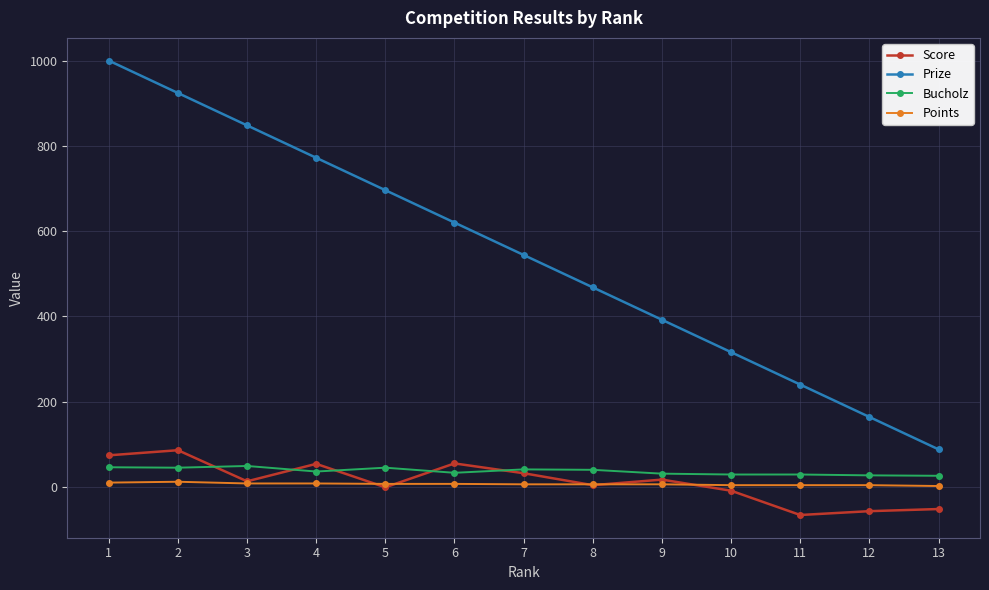

What is the sum of all Bucholz values?

477